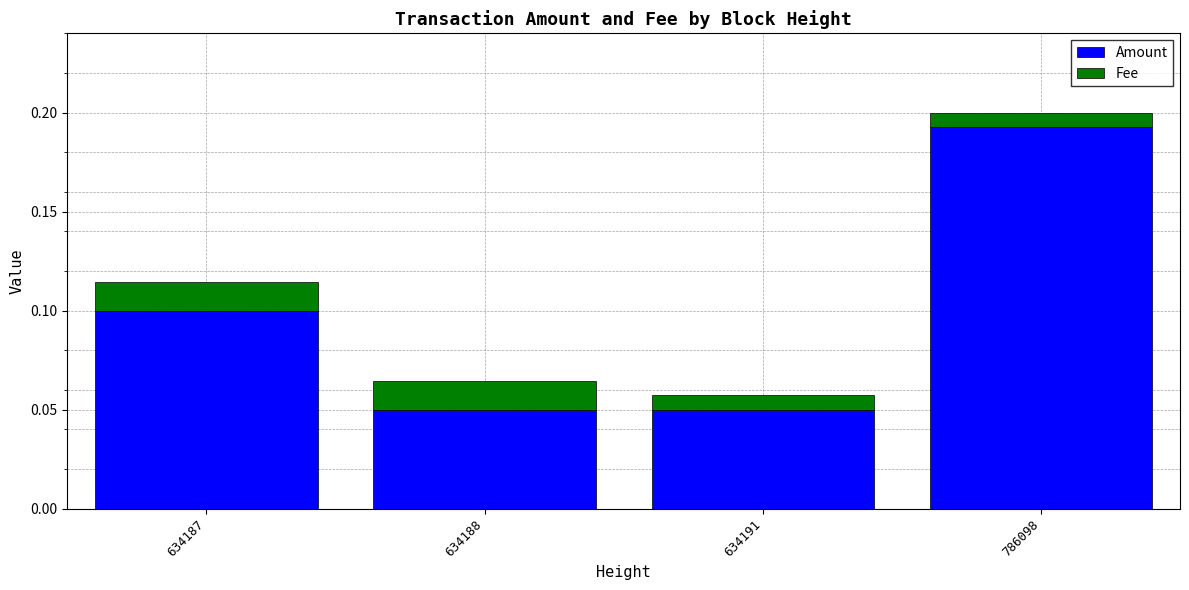

At which category is the sum across all series the highest?

786098